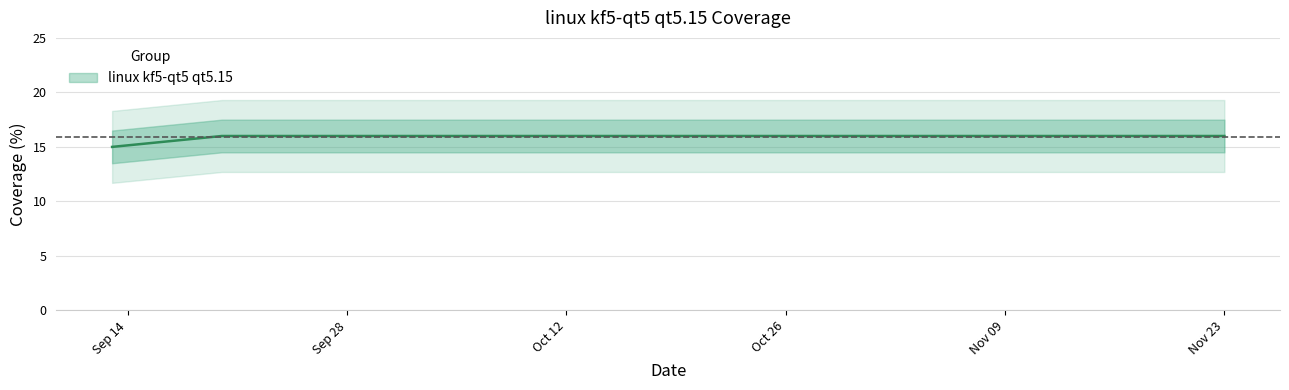

Which has a higher value, 2021-11-14 or 2021-11-16?

2021-11-14